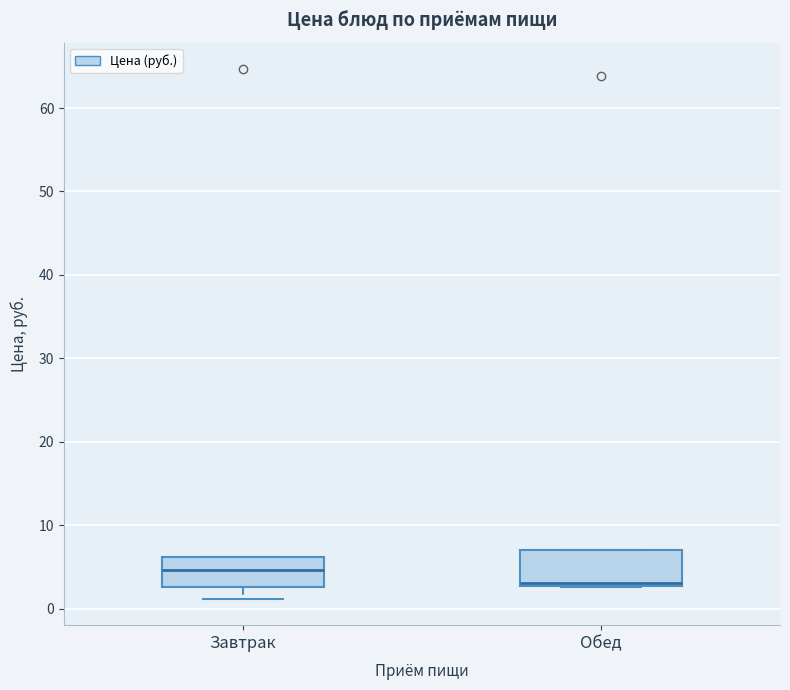

Where is the lower edge of the box for Обед on the y-axis? The values are not printed on the chart, so give them approximately, as read against the axis.

3